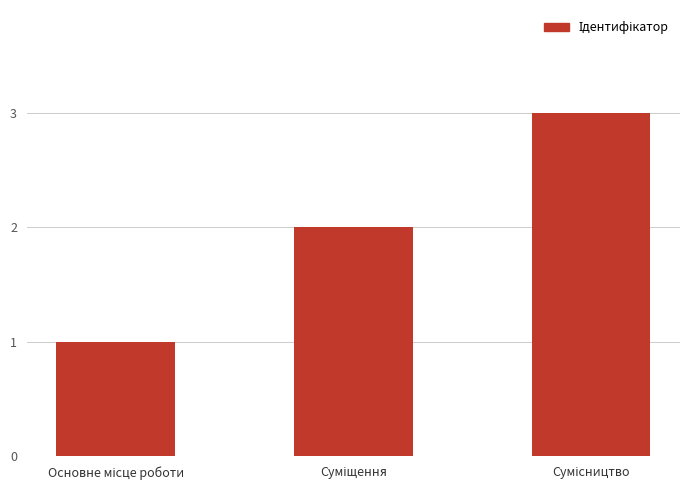

What is the sum of all values?

6